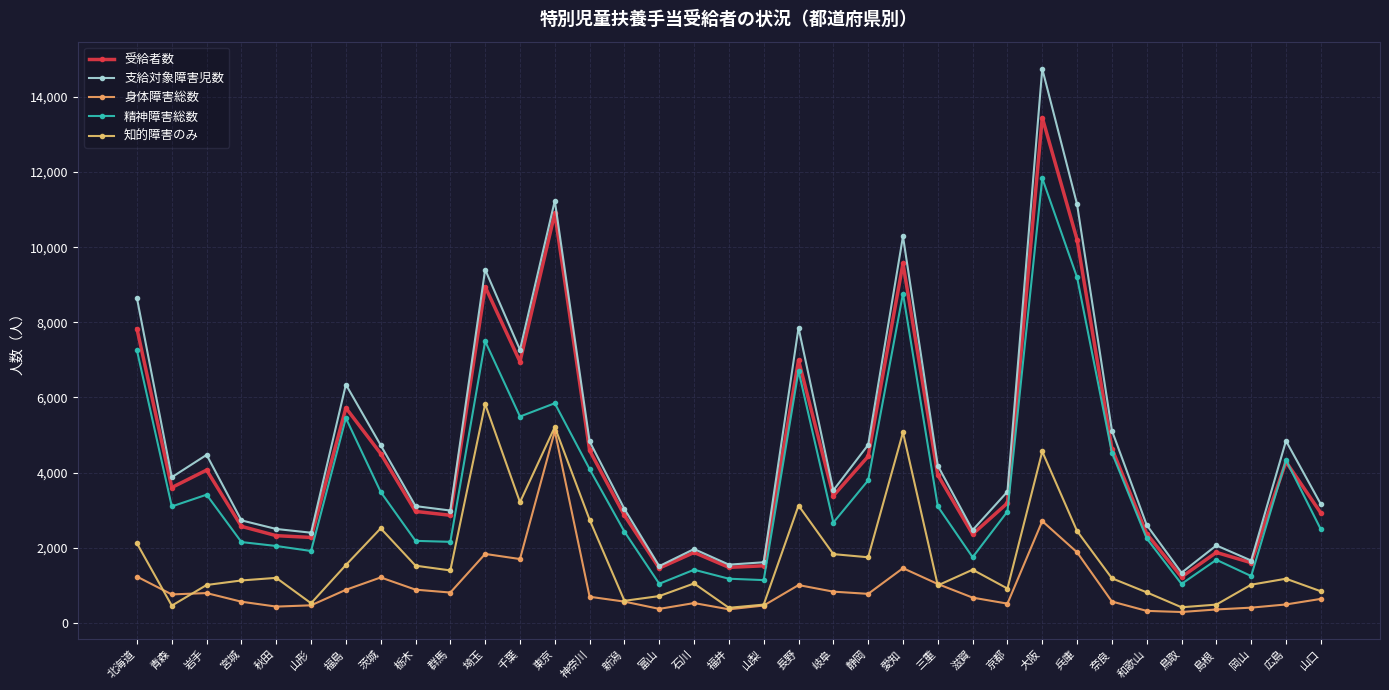

True or false: 支給対象障害児数 has more than 1 points higher than both neighbors.

True